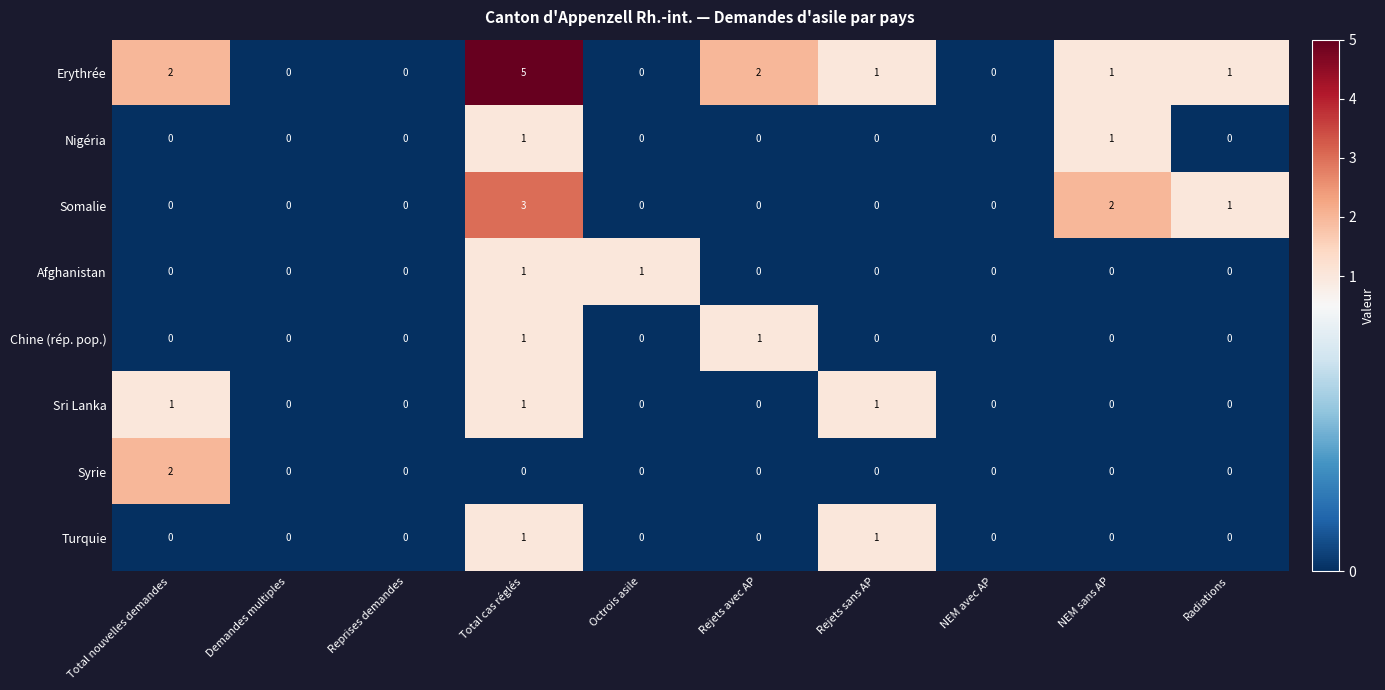

Which series has the widest spread of values?

Erythrée